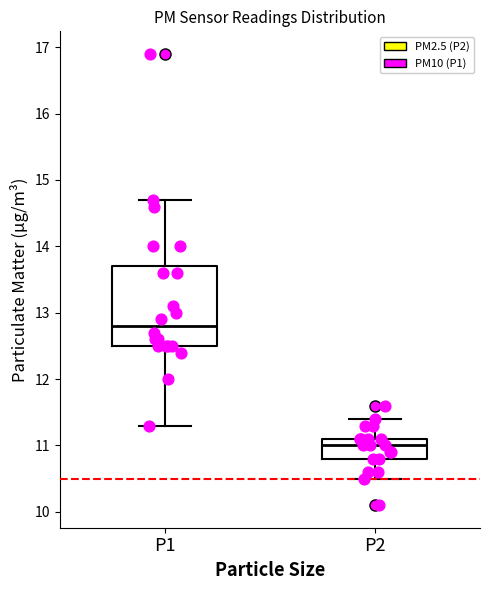

Reading left to right, read every box against the y-axis: the position of its median line, the range the box covers, and the ends of its whiskers. The values are not printed on the chart, so give them approximately, as read against the axis.

P1: median 12.8, box 12.5 to 13.7, whiskers 11.3 to 14.7
P2: median 11.0, box 10.8 to 11.1, whiskers 10.5 to 11.4